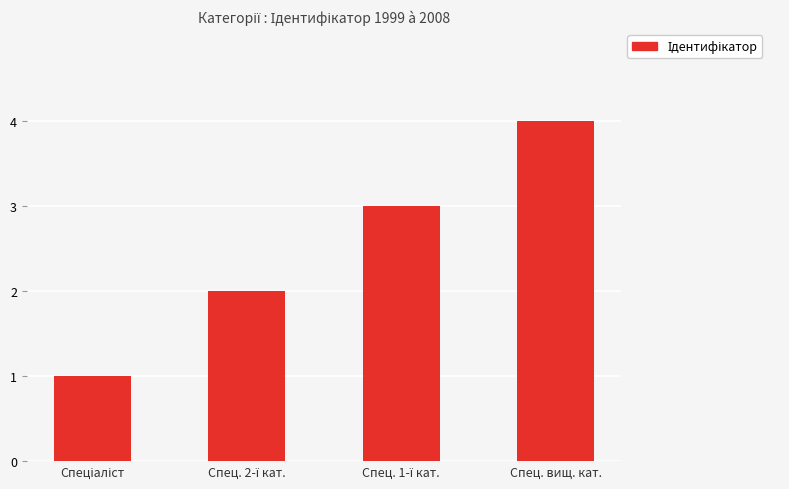

What is the difference between the maximum and minimum values?

3